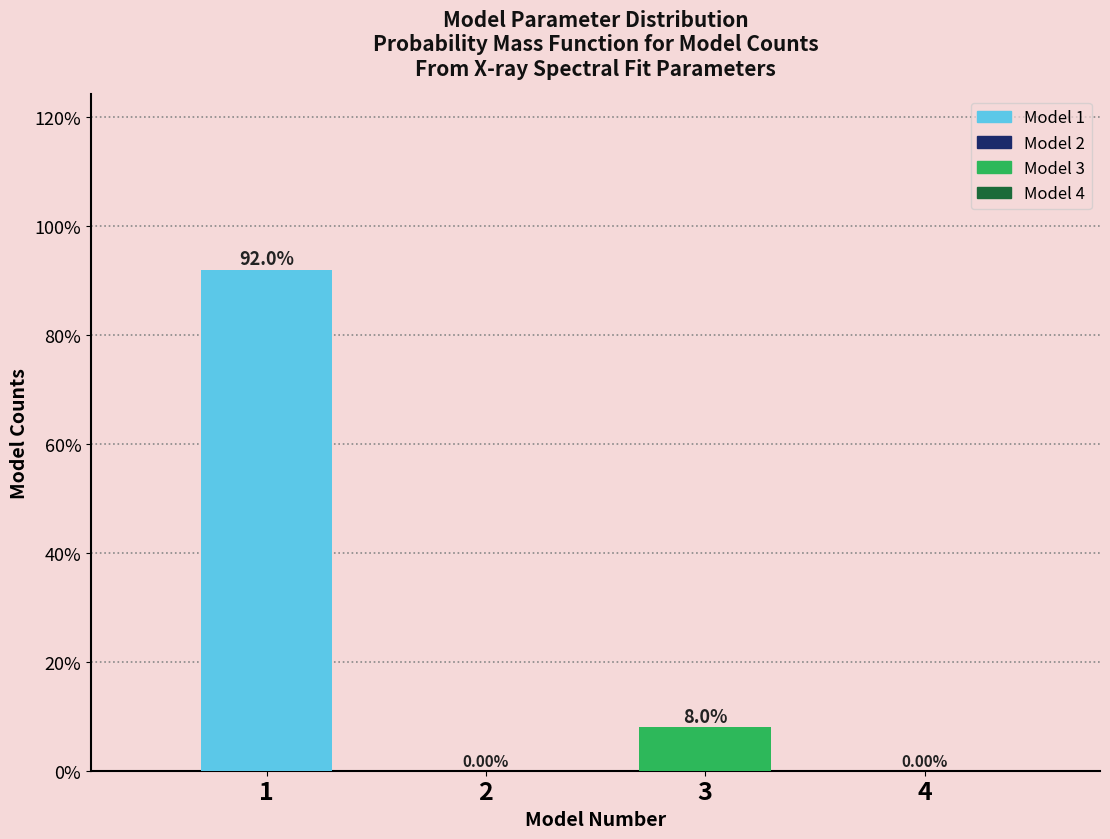

What is the change in value from 1 to 2?

-92.0